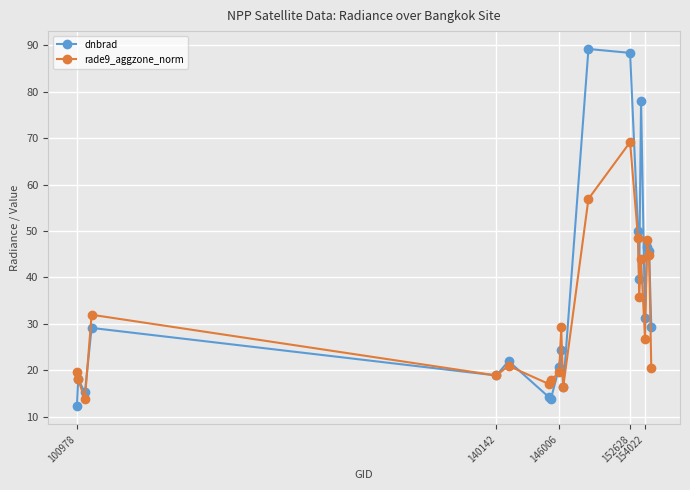

Rank the series by their average value, from highest to lowest.

dnbrad, rade9_aggzone_norm